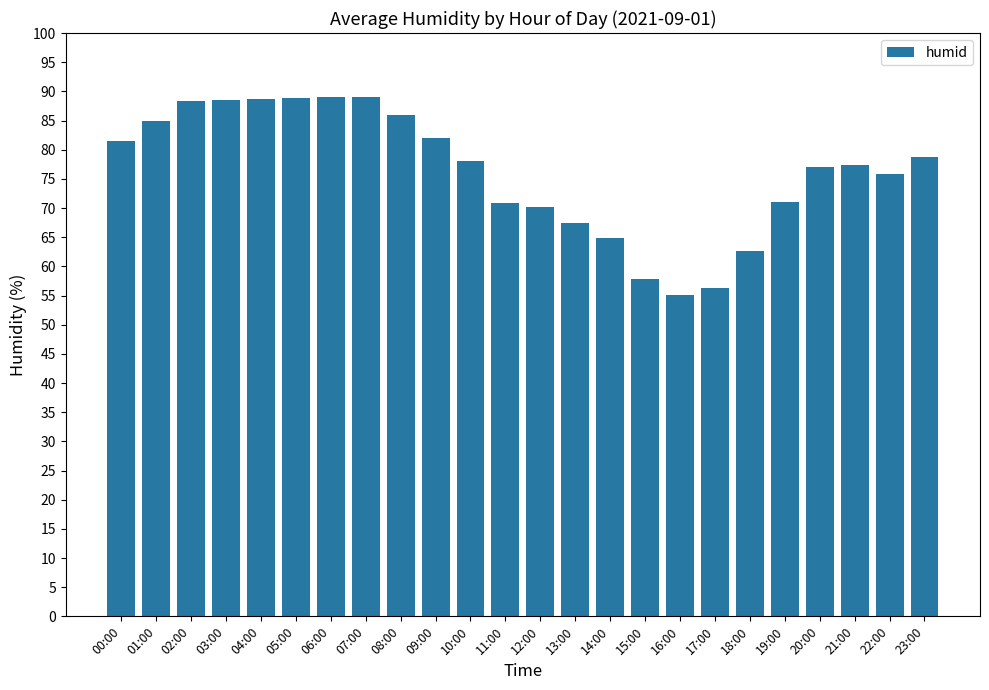

What is the approximate value at 16:00?

55.1